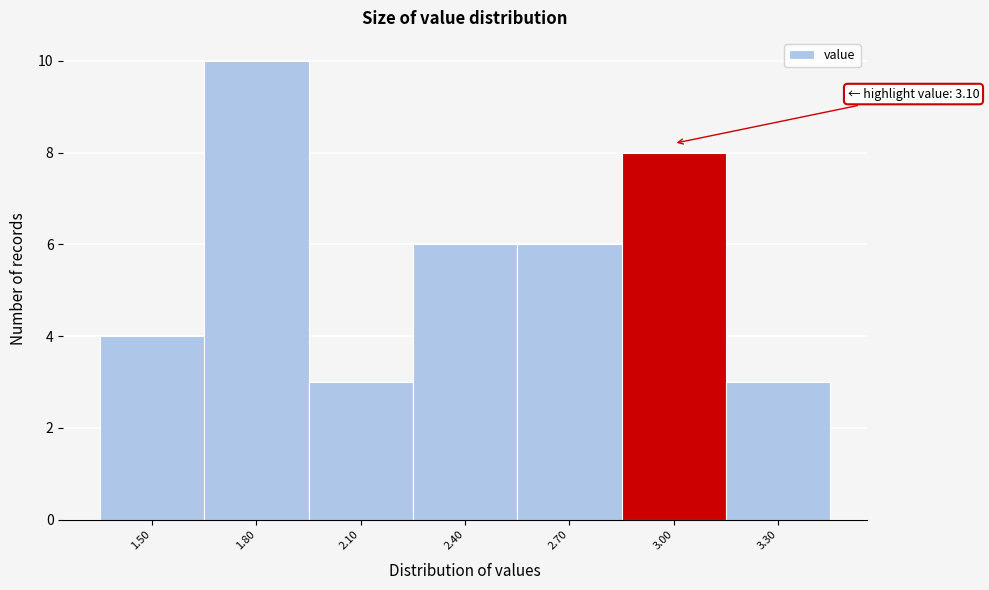

Reading right to left, extract all data points from this chart.

3.30=3	3.00=8	2.70=6	2.40=6	2.10=3	1.80=10	1.50=4